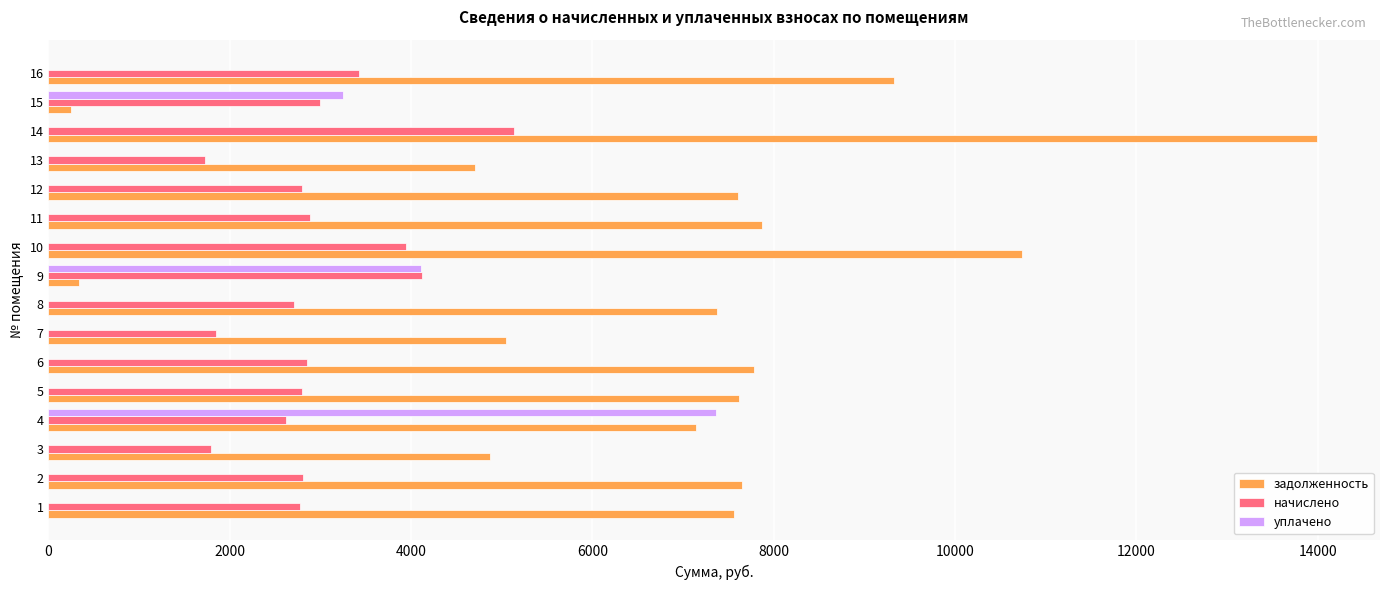

How many data points in начислено are above 2812?

8